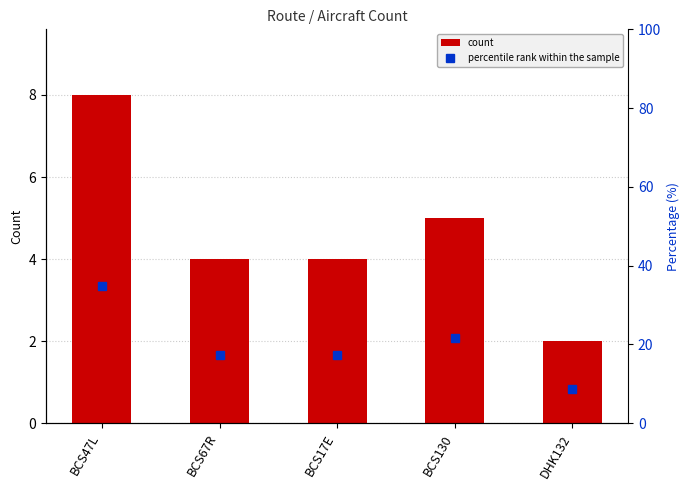

What is the label of the 5th bar from the left?

DHK132